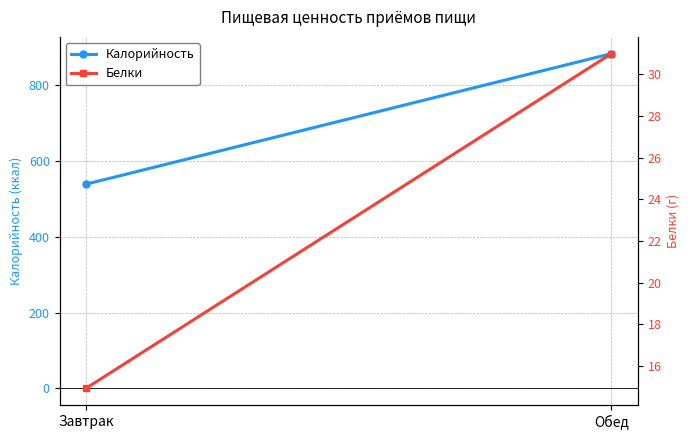

True or false: Белки has a value of 46.6 at Обед.

False